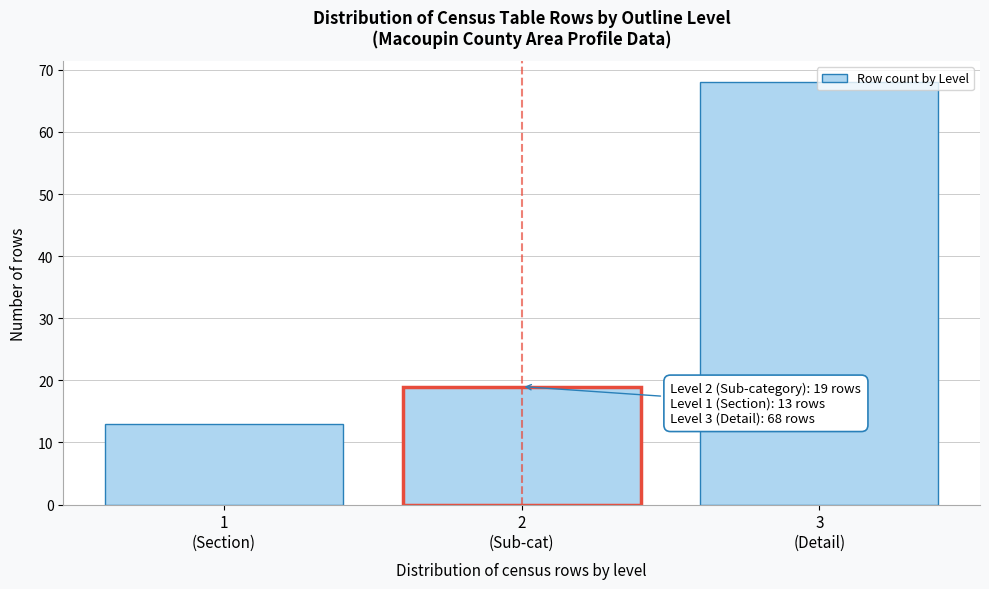

What is the value of the 2nd bar from the left?

19